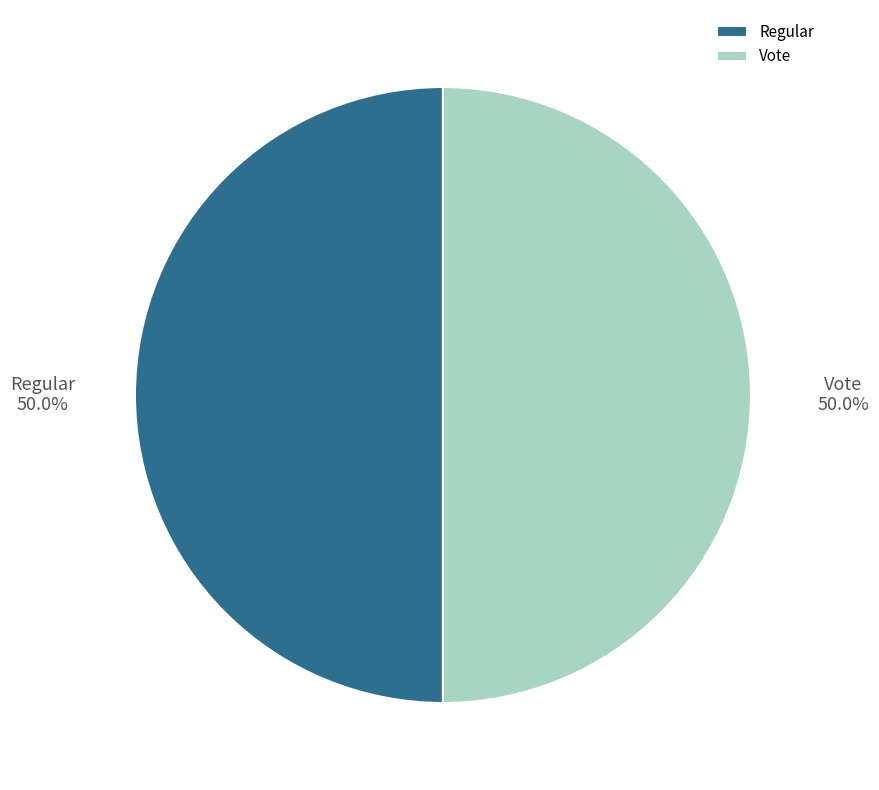

Approximately how many times larger is the value at Regular compared to Vote?

1.0